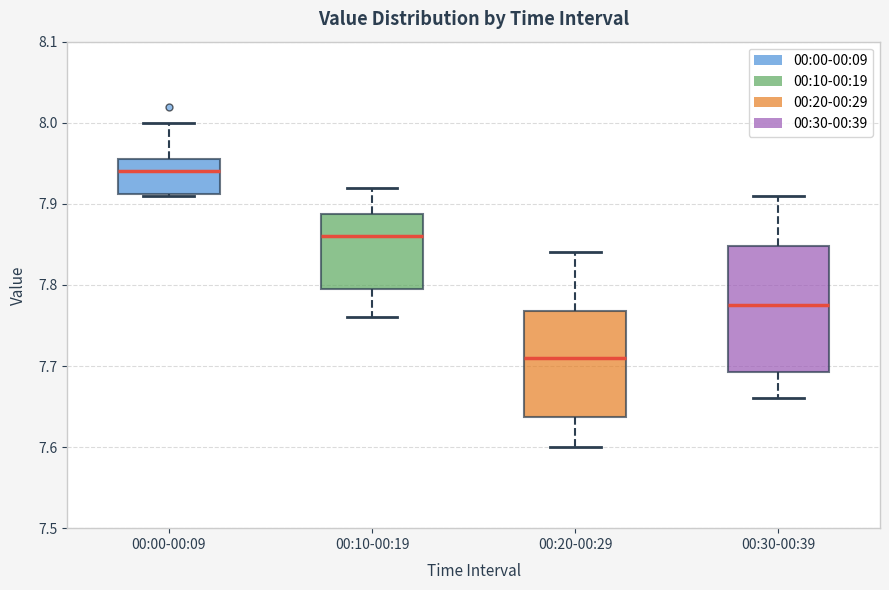

Reading left to right, read every box against the y-axis: the position of its median line, the range the box covers, and the ends of its whiskers. The values are not printed on the chart, so give them approximately, as read against the axis.

00:00-00:09: median 7.94, box 7.91 to 7.96, whiskers 7.91 to 8.00
00:10-00:19: median 7.86, box 7.80 to 7.89, whiskers 7.76 to 7.92
00:20-00:29: median 7.71, box 7.64 to 7.77, whiskers 7.60 to 7.84
00:30-00:39: median 7.78, box 7.69 to 7.85, whiskers 7.66 to 7.91